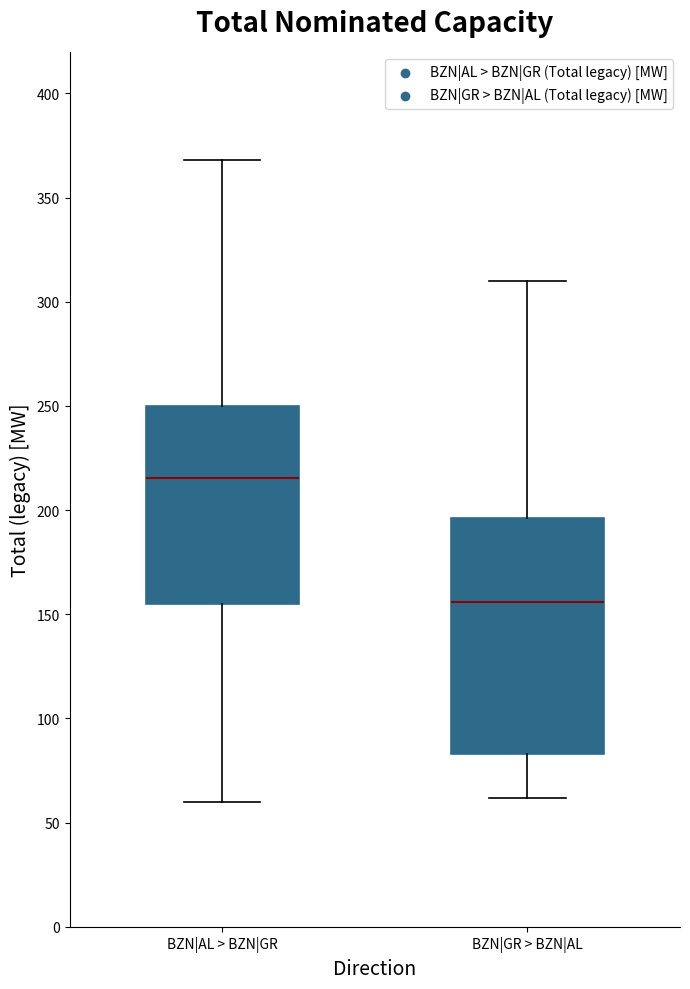

Which box's median line is the highest?

BZN|AL > BZN|GR